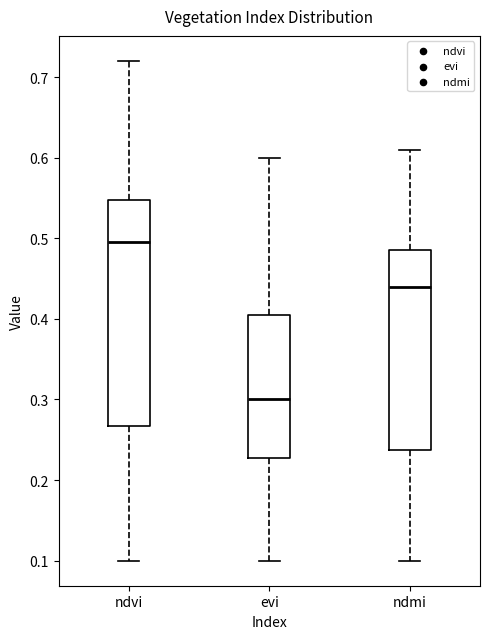

Reading left to right, transcribe this box plot: for each box, give where its median line is, the range the box spans, and where its two whiskers end, as read against the y-axis. The values are not printed on the chart, so give them approximately, as read against the axis.

ndvi: median 0.50, box 0.27 to 0.55, whiskers 0.10 to 0.72
evi: median 0.30, box 0.23 to 0.41, whiskers 0.10 to 0.60
ndmi: median 0.44, box 0.24 to 0.49, whiskers 0.10 to 0.61